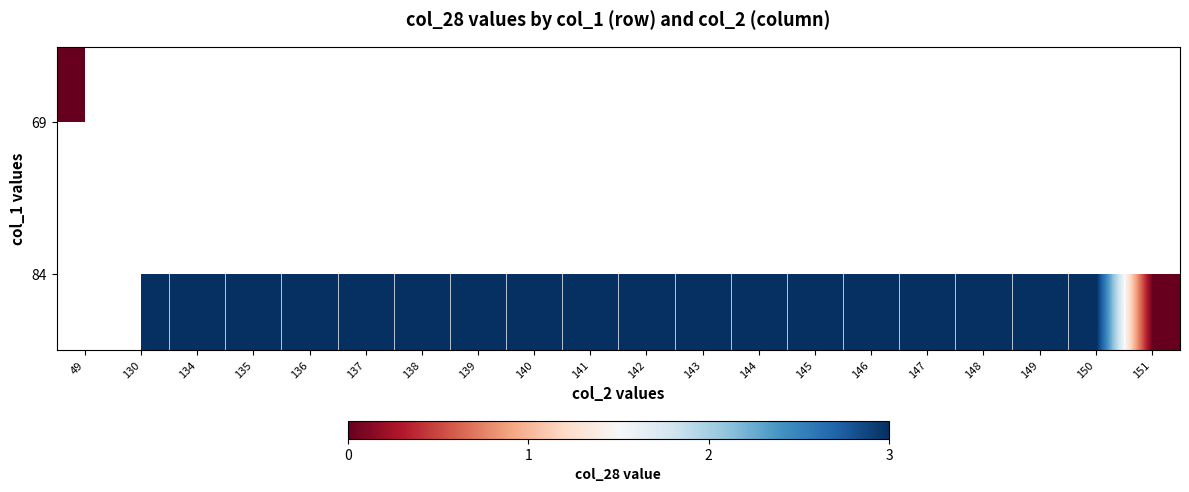

Count the number of categories in the chart.

20